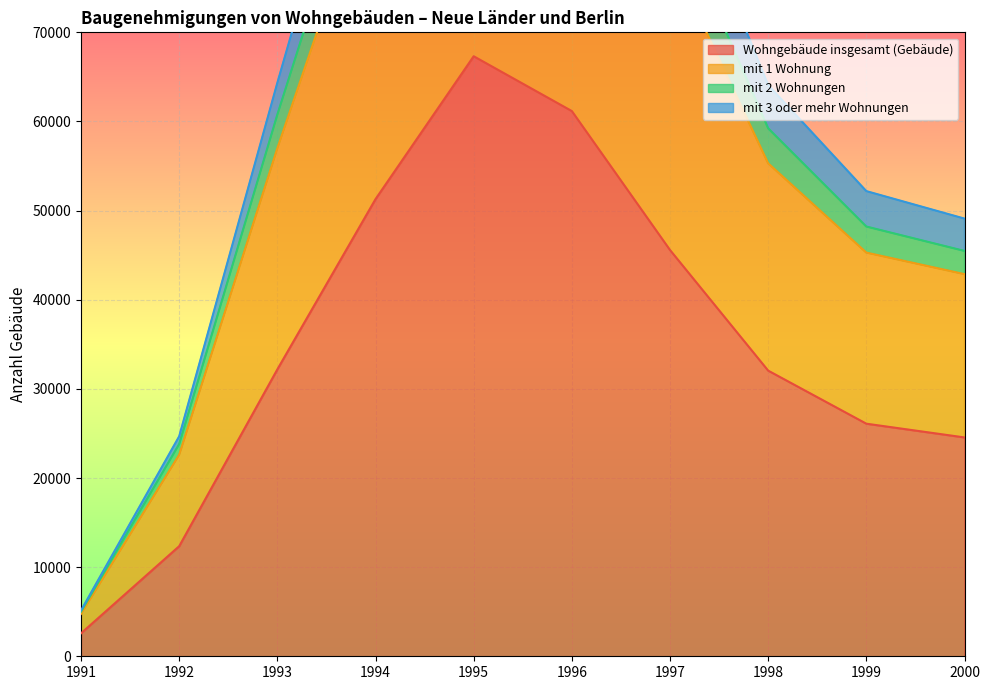

What is the average value of the mit 3 oder mehr Wohnungen series?

66162